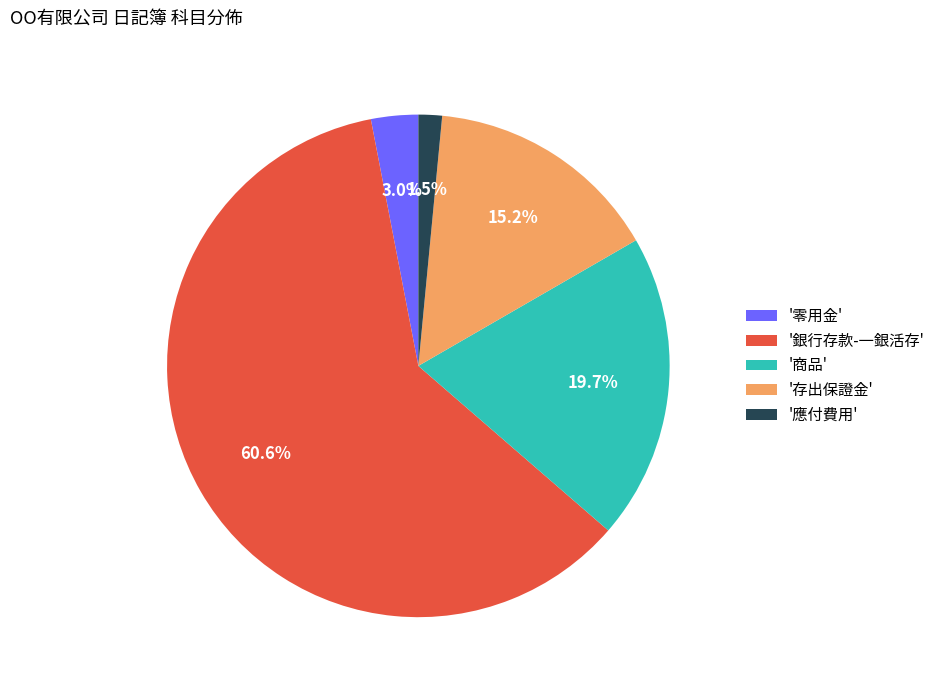

Which has a higher value, '銀行存款-一銀活存' or '存出保證金'?

'銀行存款-一銀活存'